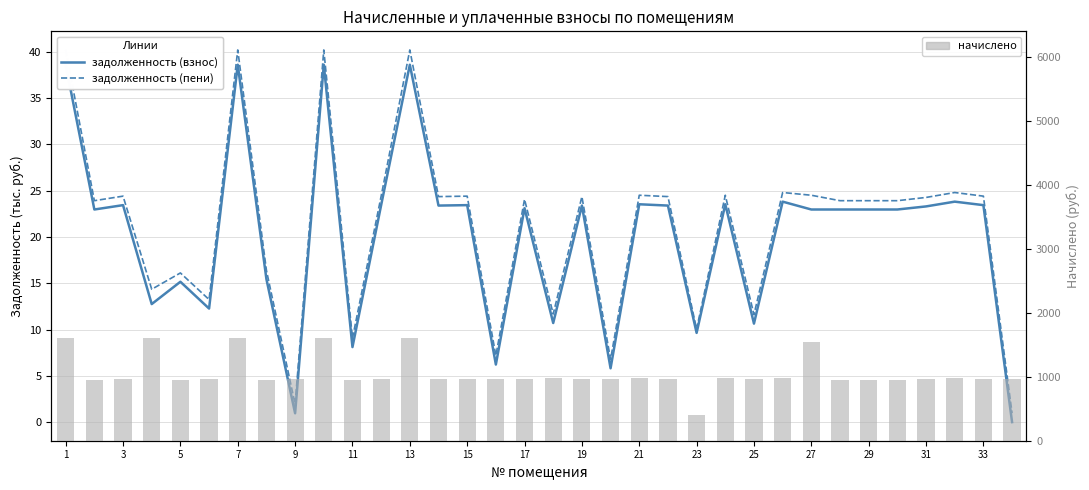

What is the maximum value for начислено?

1599.0